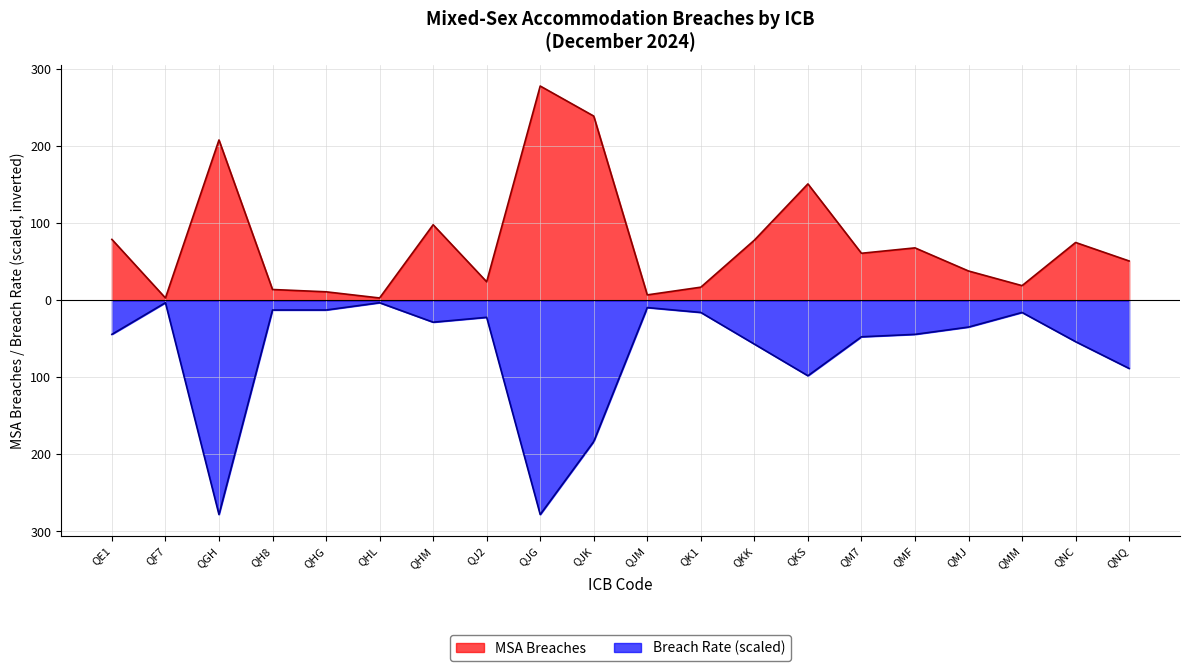

How many lines are shown in the chart?

2